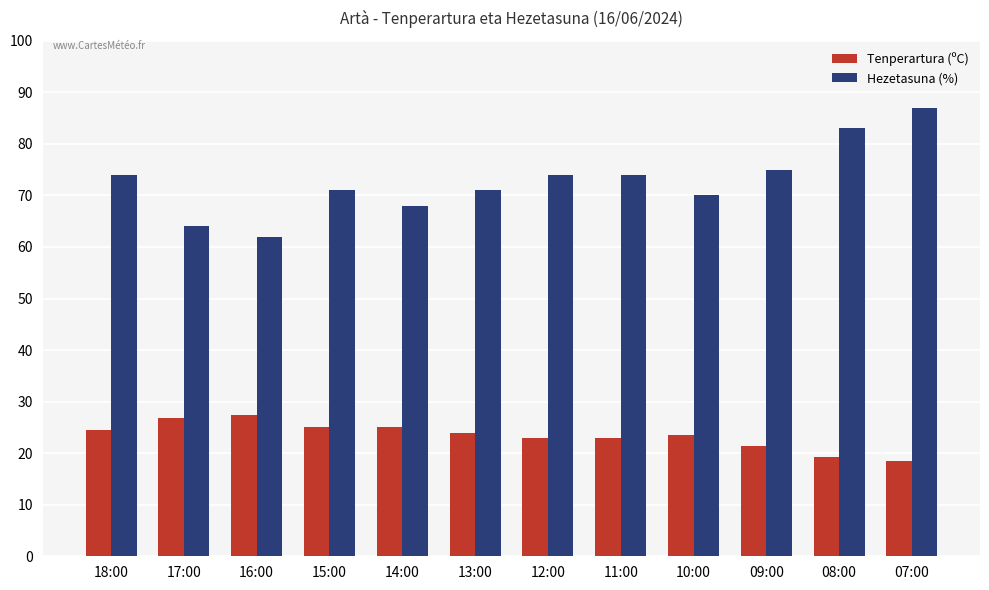

What is the average value of the Tenperartura (ºC) series?

23.4